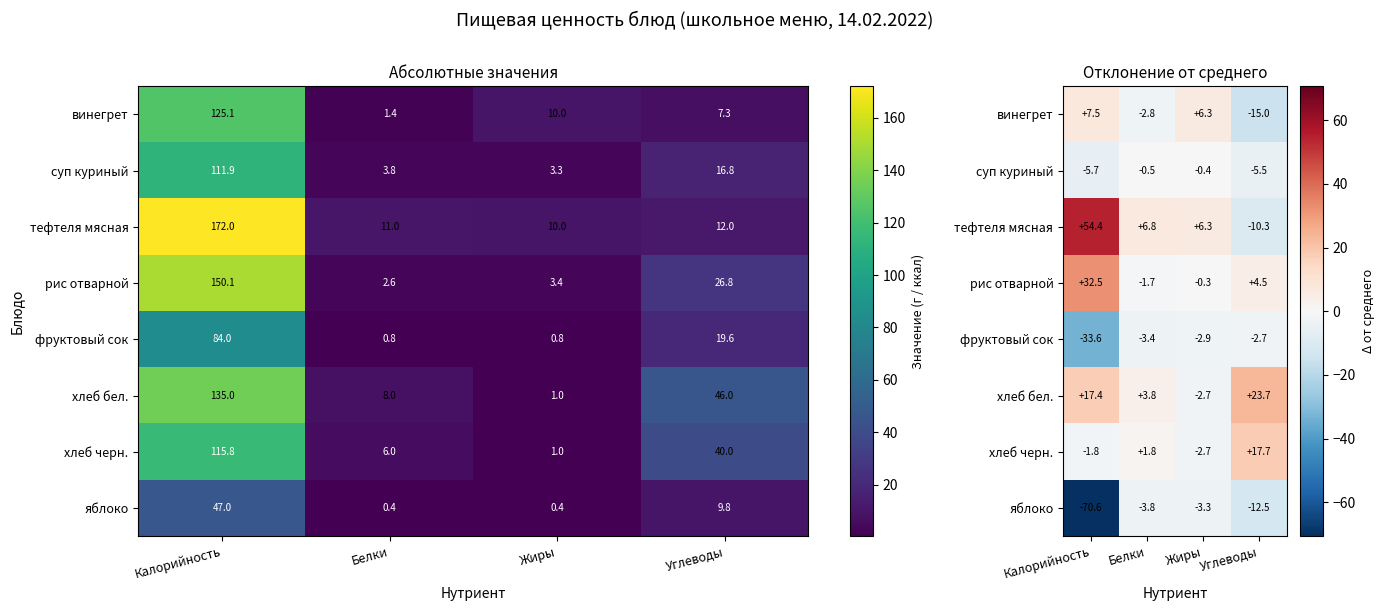

At which category is the sum across all series the highest?

Калорийность